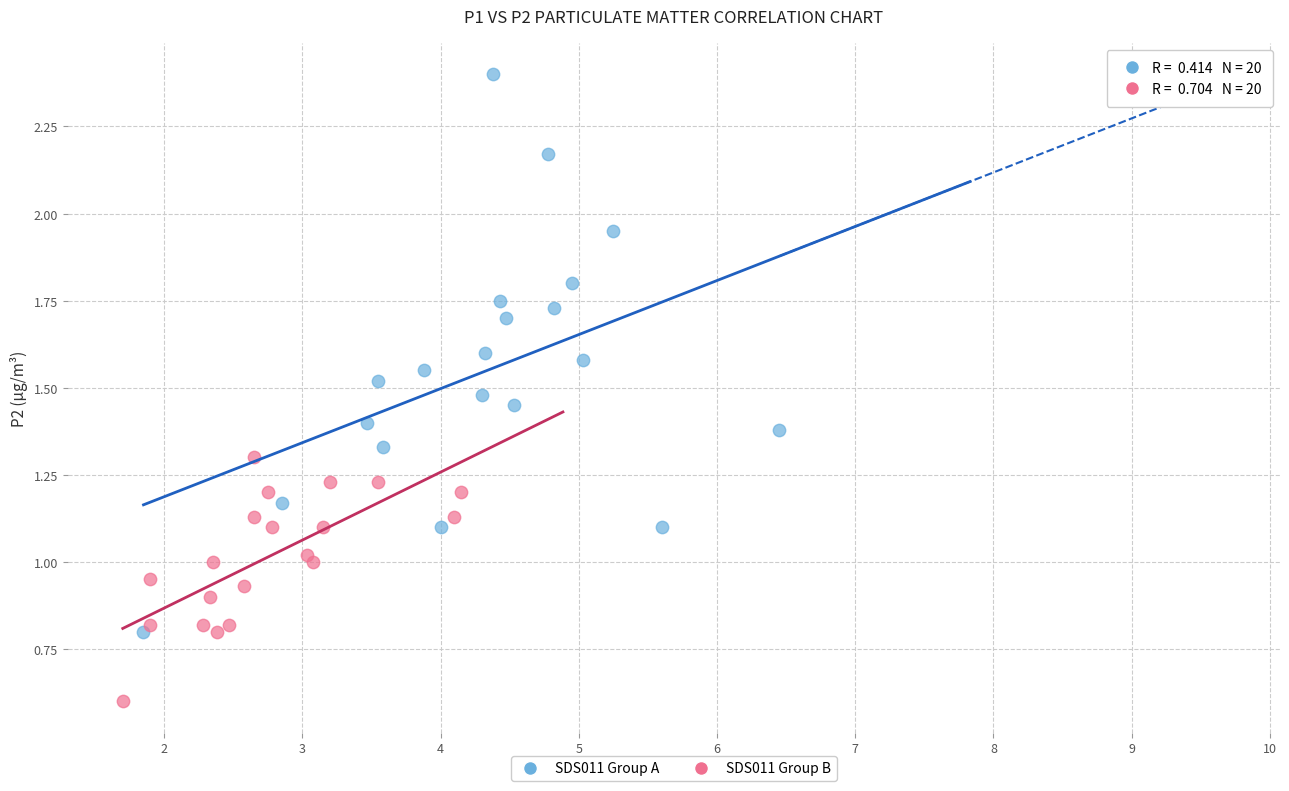

What are all the series names shown in the legend?

SDS011 Group A, SDS011 Group B